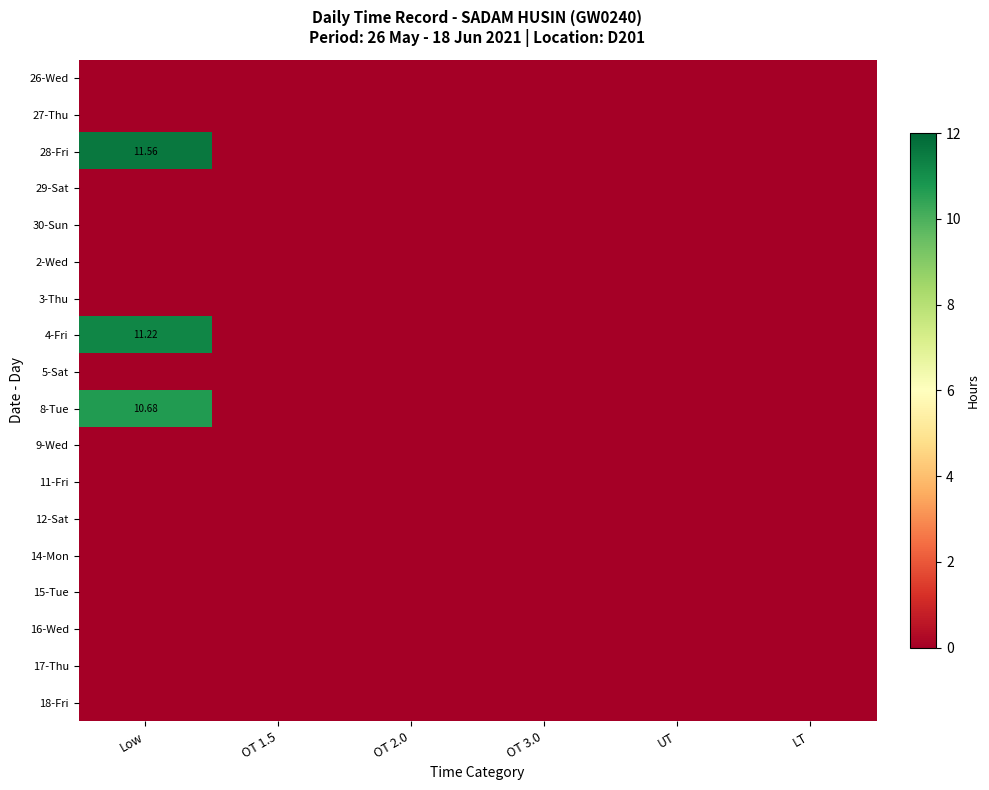

True or false: 30-Sun has a value of 0.0 at Low.

True